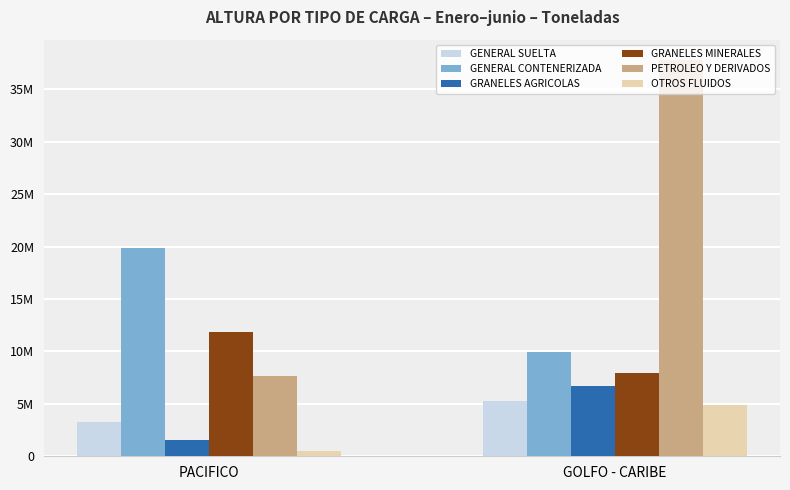

Are the bars horizontal?

No